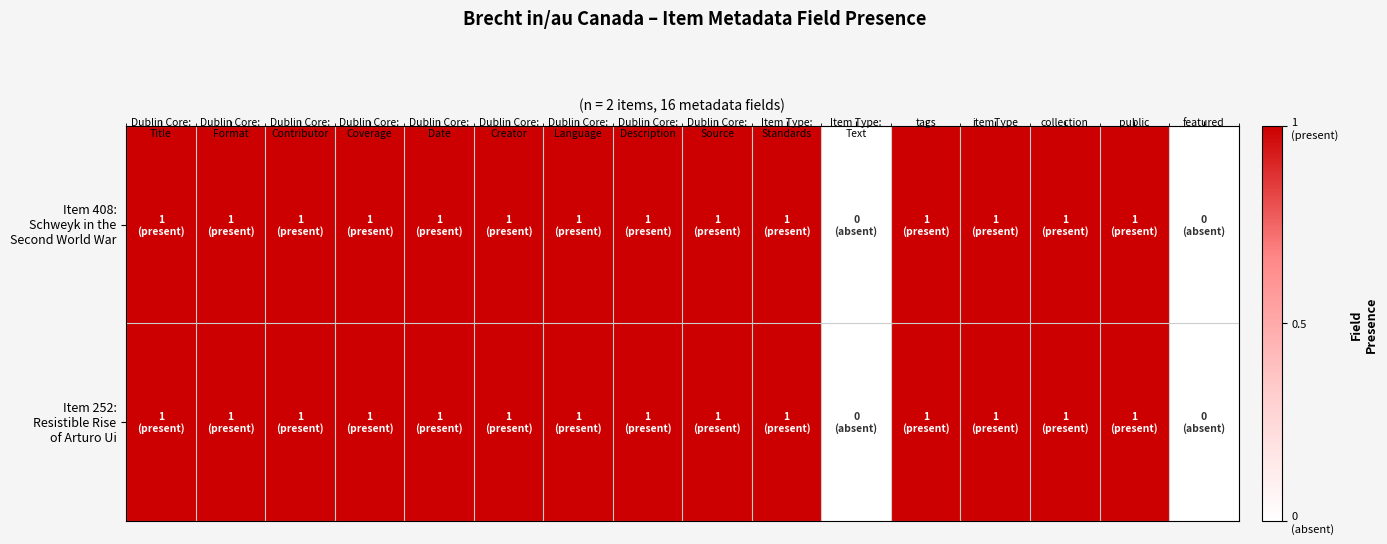

At Dublin Core: Contributor, list the series in order from smallest to largest.

Item 408: Schweyk in the Second World War, Item 252: Resistible Rise of Arturo Ui